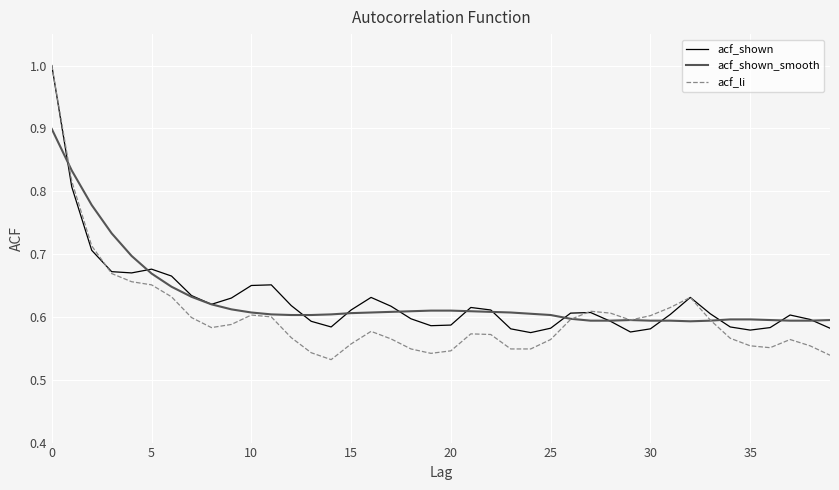

Which series has the widest spread of values?

acf_li